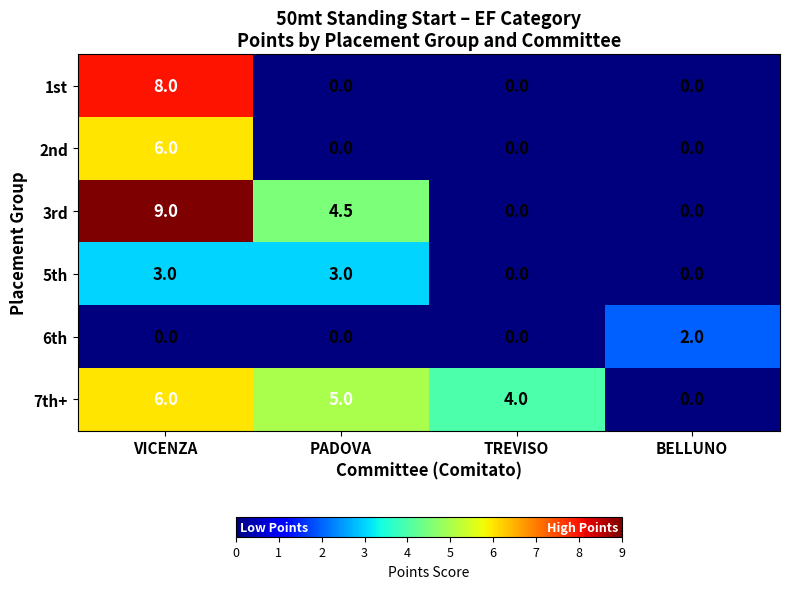

Which category has the highest value across all series?

VICENZA